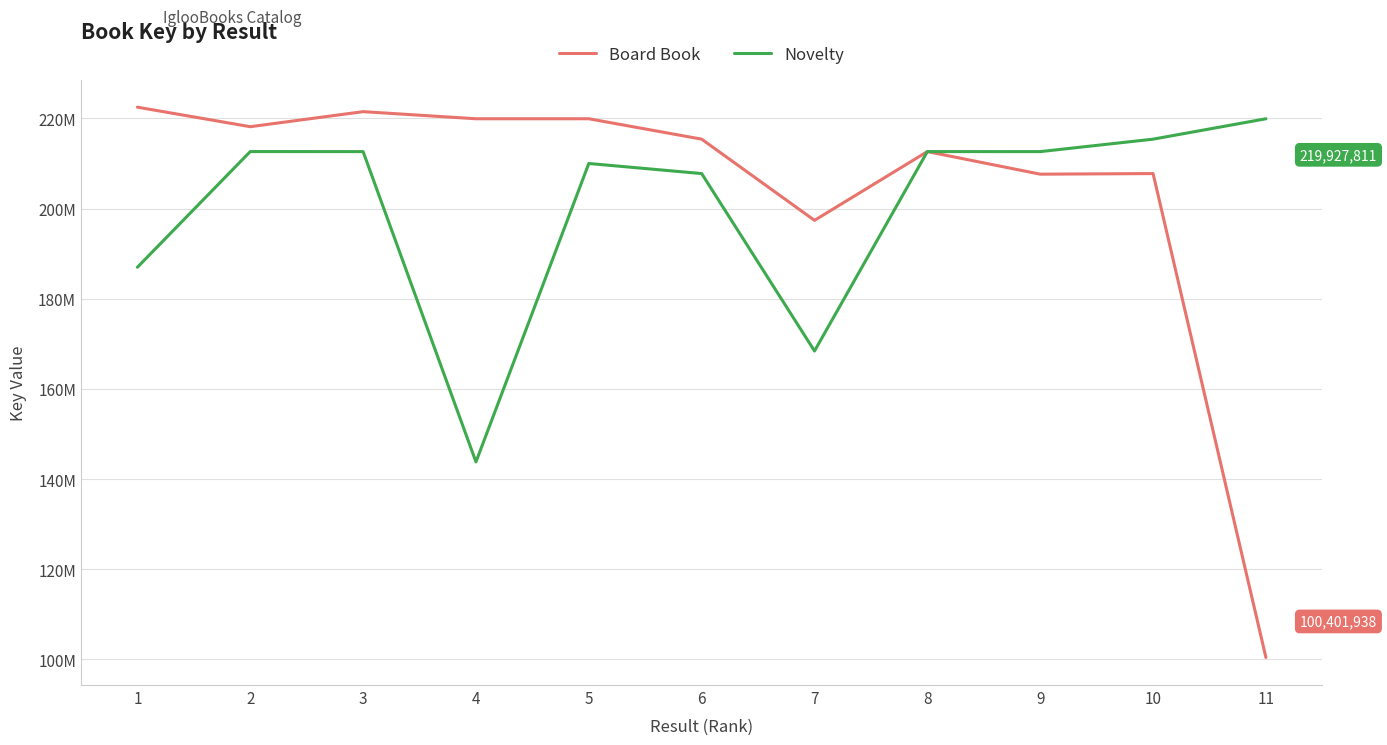

List the series in order of their overall mean, highest first.

Board Book, Novelty